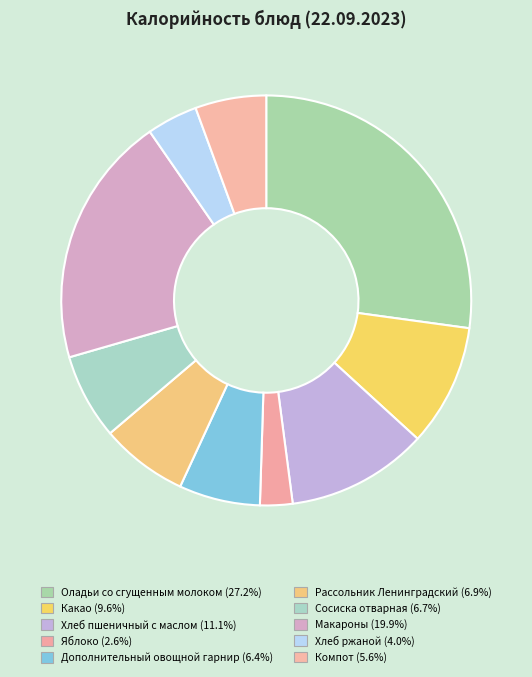

Does Компот represent more than half of the total?

No